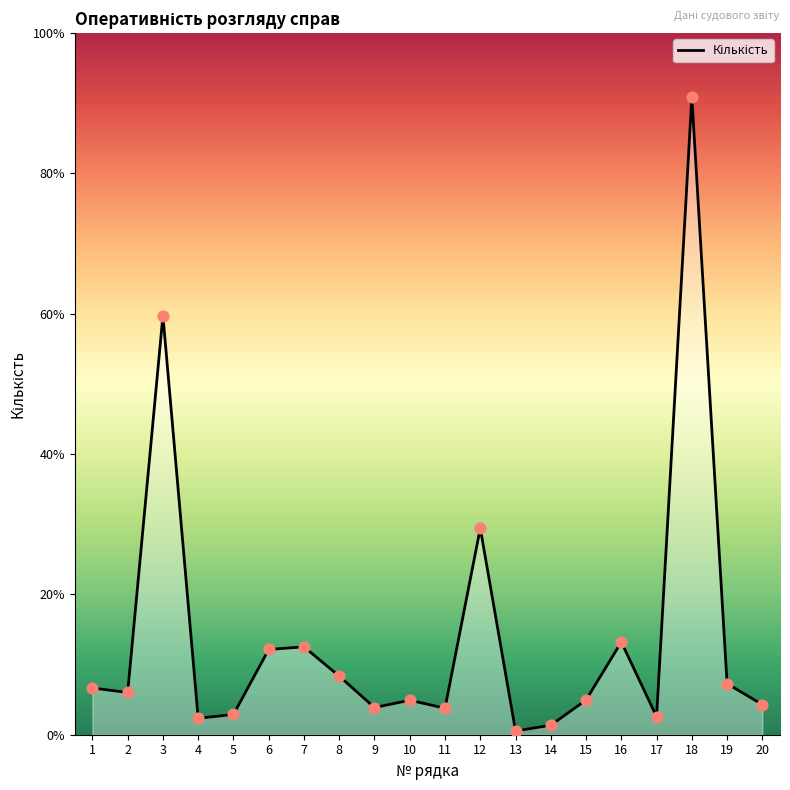

Between 14 and 10, which is larger?

10